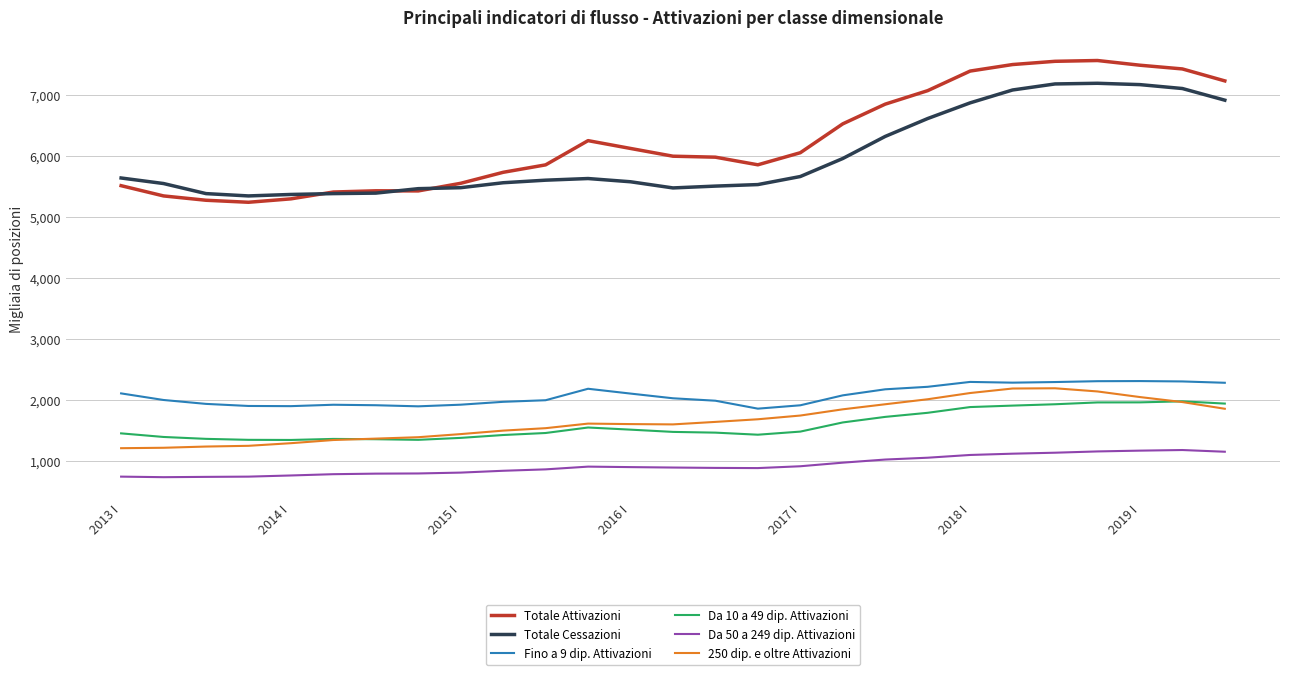

Which series has the largest range (max minus min)?

Totale Attivazioni